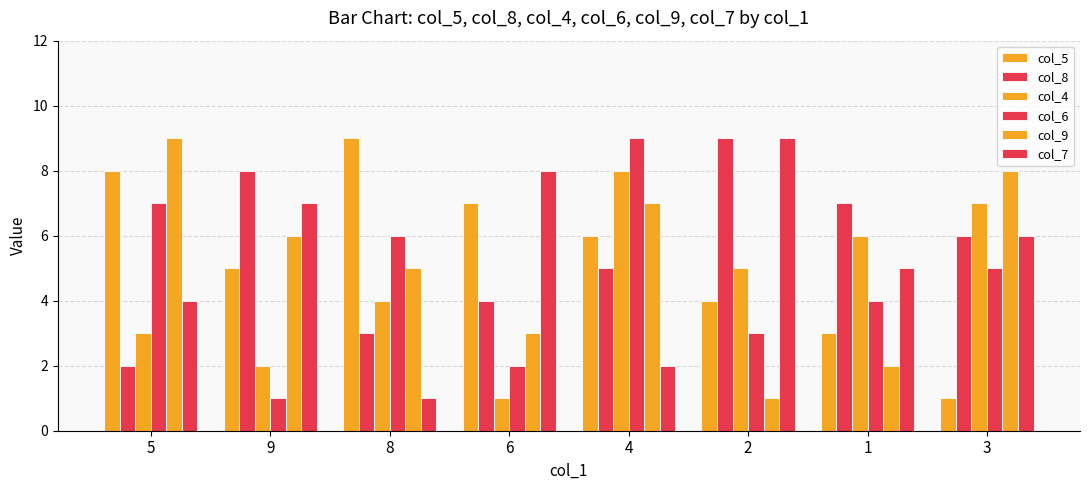

At how many categories does at least one series exceed 6?

8